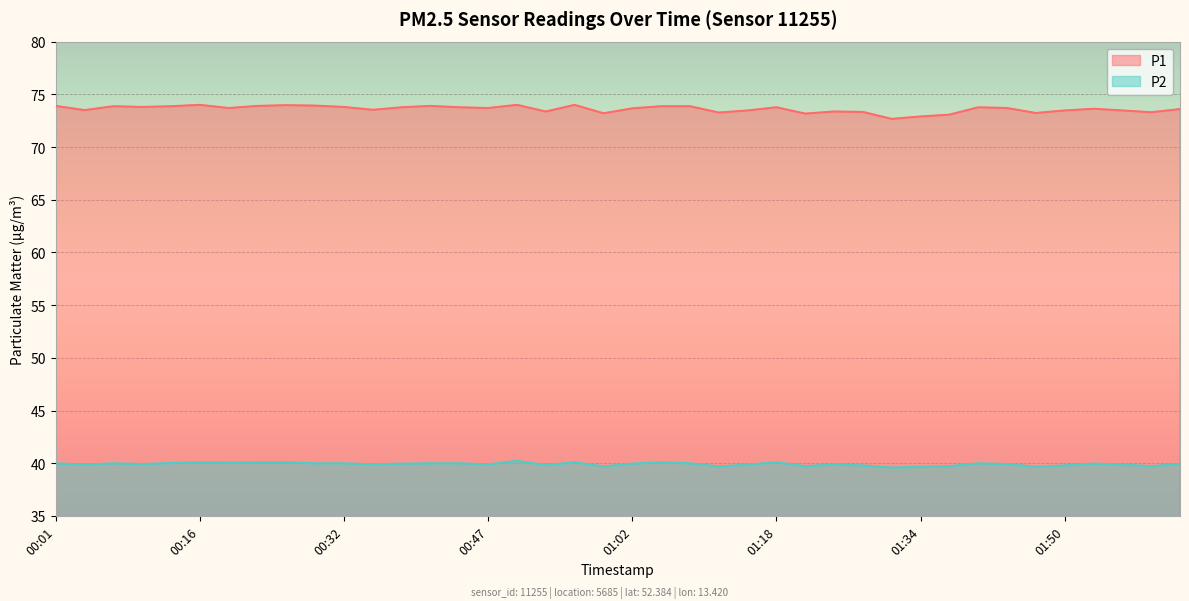

How many interior local valleys does the P1 series have?

12